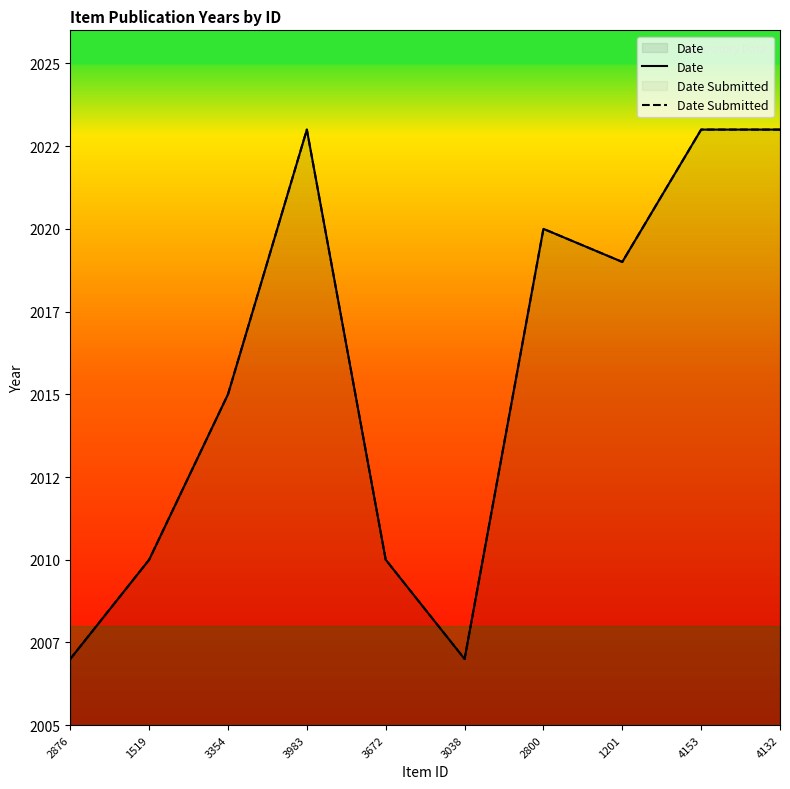

At which category is the sum across all series the highest?

3983